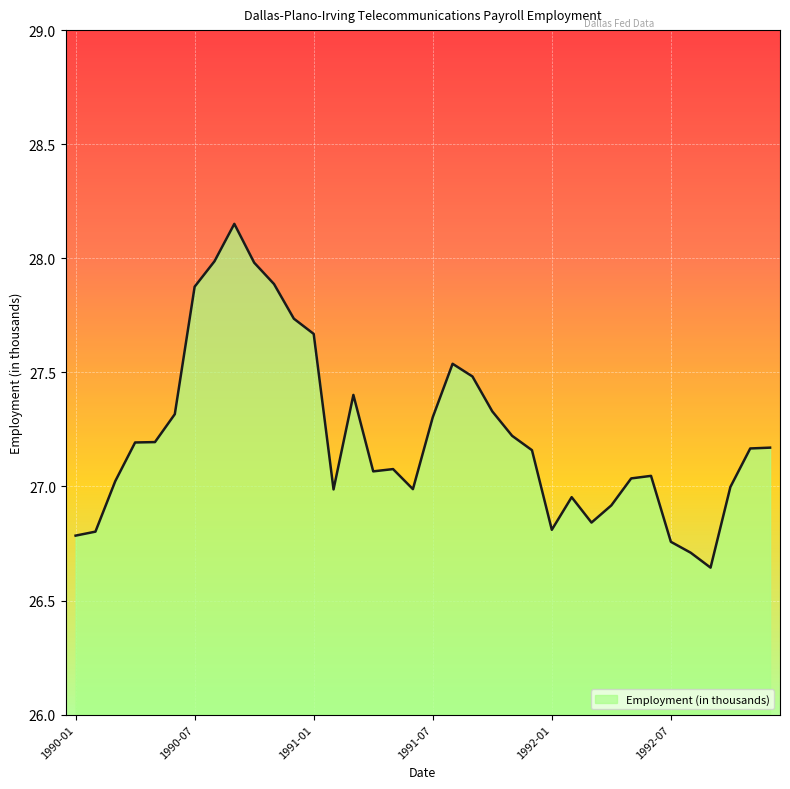

What is the difference between the maximum and second lowest values?

1.4